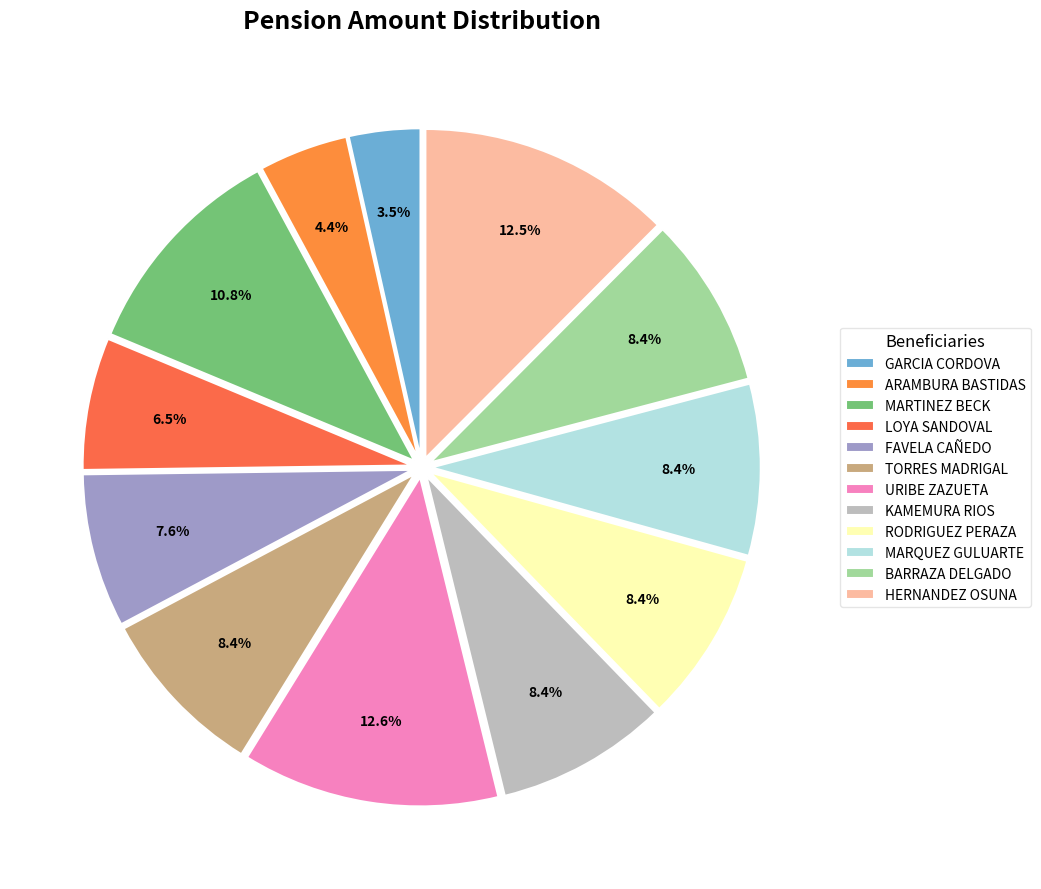

To the nearest percent, what is the combined percentage of URIBE ZAZUETA and KAMEMURA RIOS?

21%